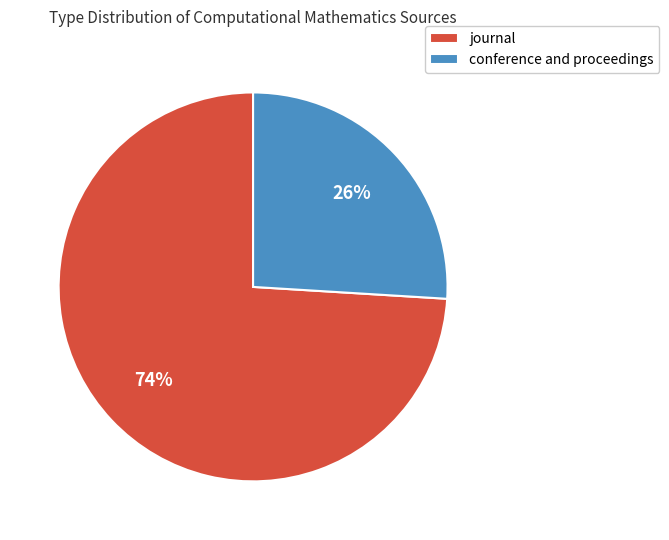

Rank the categories by value from highest to lowest.

journal, conference and proceedings